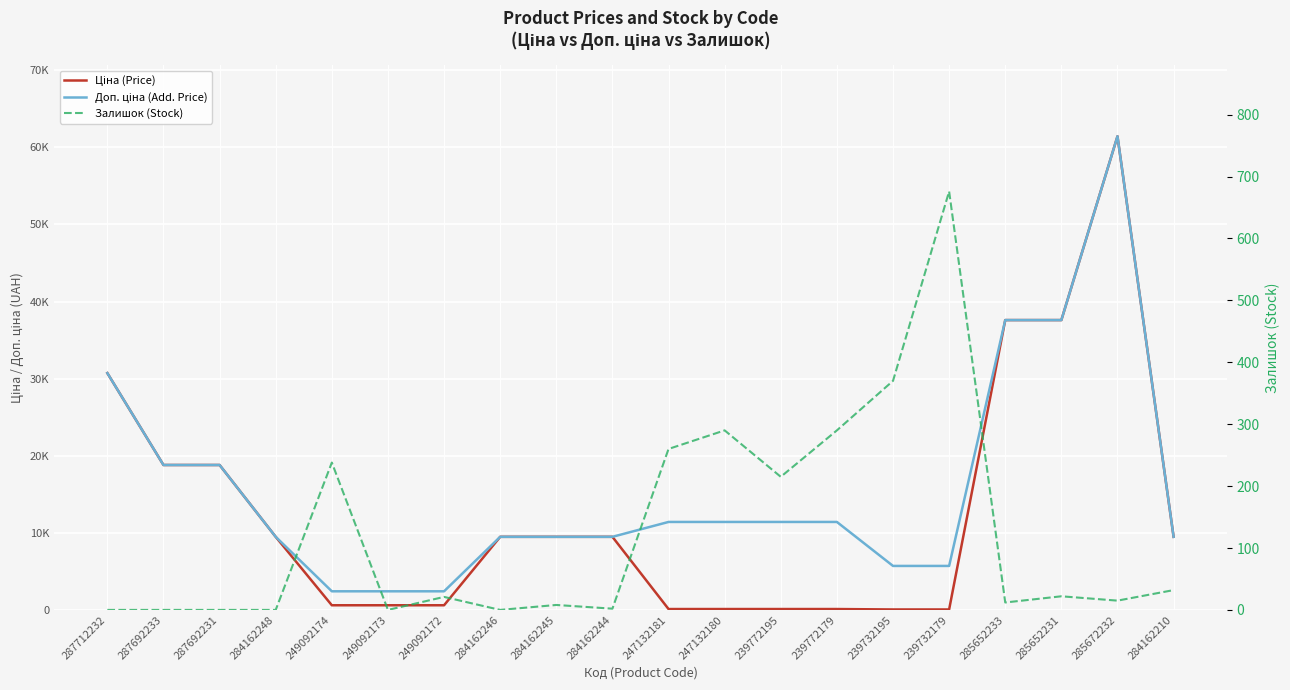

Reading left to right, what are all the values shown in this chart?

Ціна (Price): 30717.1	18796.8	18796.8	9480.1	603.7	603.7	603.7	9480.1	9480.1	9480.1	114.1	114.1	114.1	114.1	57.0	57.0	37593.6	37593.6	61434.3	9480.1
Доп. ціна (Add. Price): 30717.1	18796.8	18796.8	9480.1	2414.8	2414.8	2414.8	9480.1	9480.1	9480.1	11410.0	11410.0	11410.0	11410.0	5705.0	5705.0	37593.6	37593.6	61434.3	9480.1
Залишок (Stock): 0.0	0.0	0.0	0.0	238.0	0.0	21.0	0.0	8.0	2.0	260.0	290.0	215.0	290.0	370.0	676.0	12.0	22.0	15.0	32.0